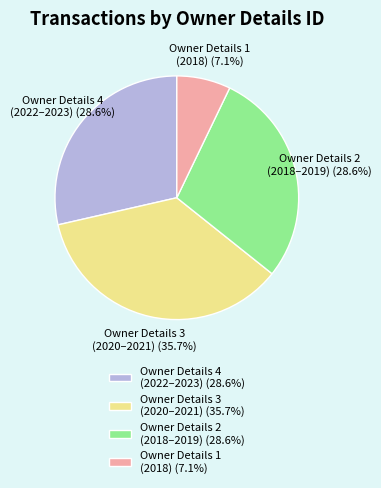

What is the smallest slice in the pie chart?

Owner Details 1 (2018) (7.1%)